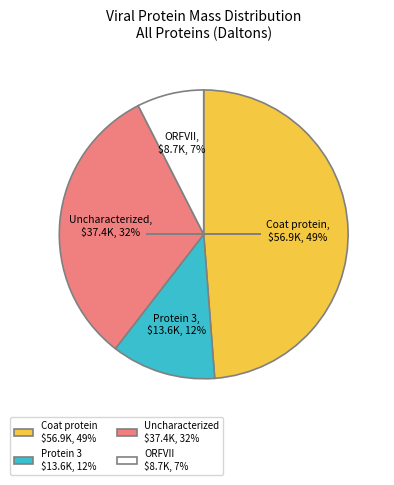

Is there a majority slice in this chart?

No